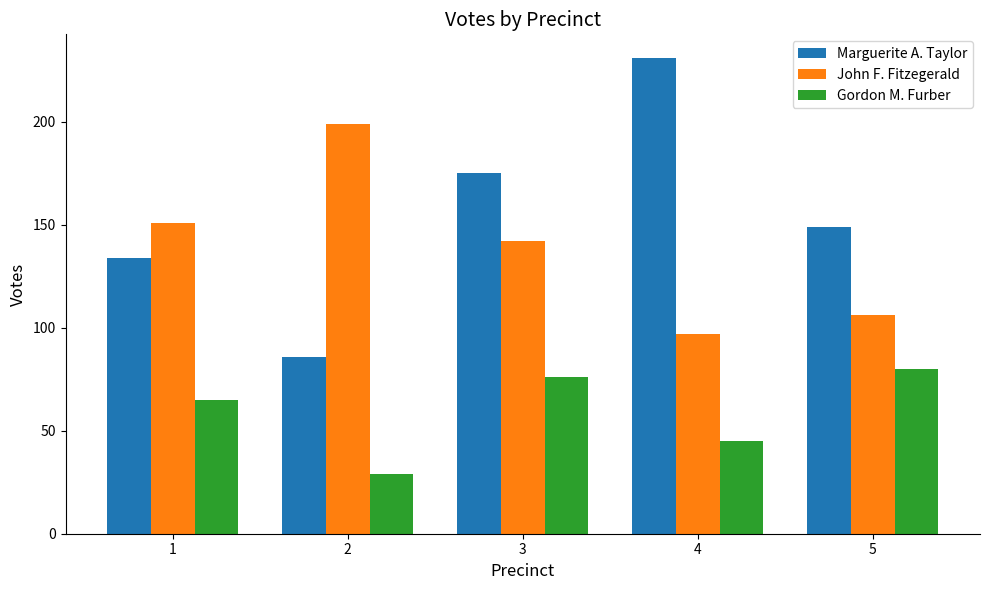

Which series has the largest range (max minus min)?

Marguerite A. Taylor